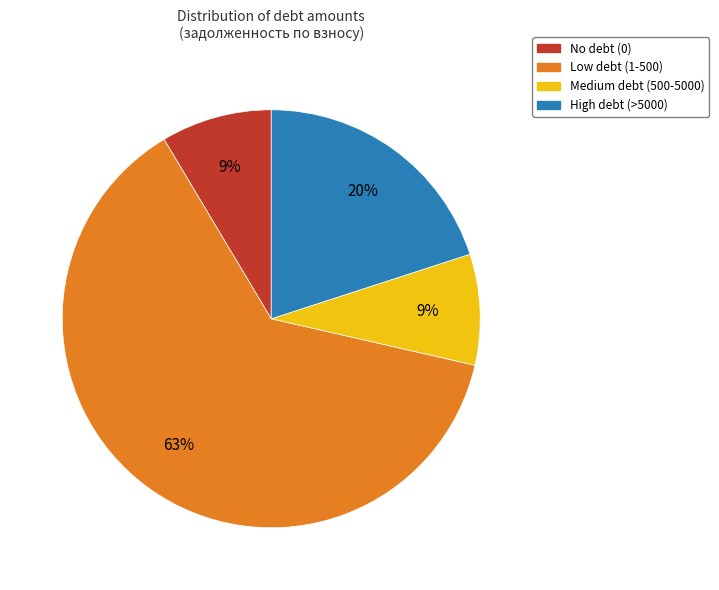

To the nearest percent, what is the average slice percentage?

25%